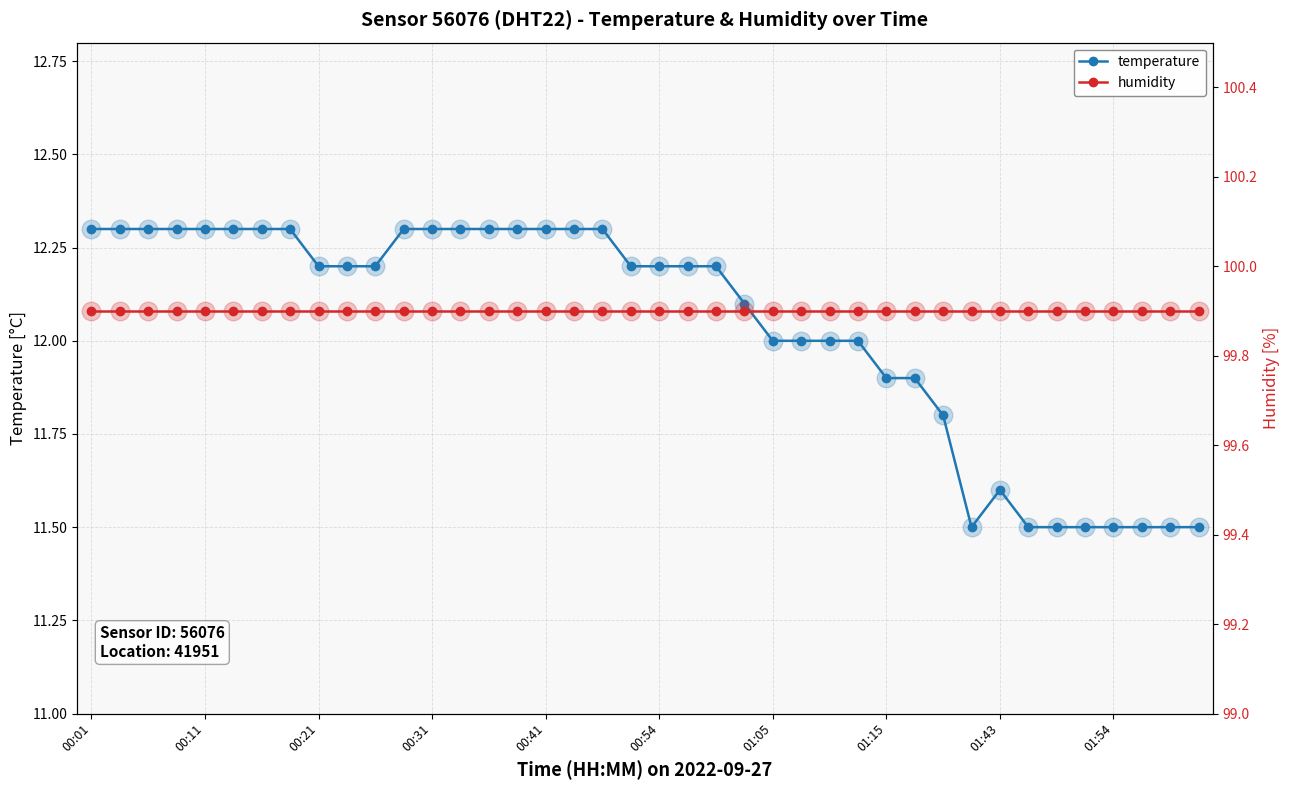

What are all the series names shown in the legend?

temperature, humidity